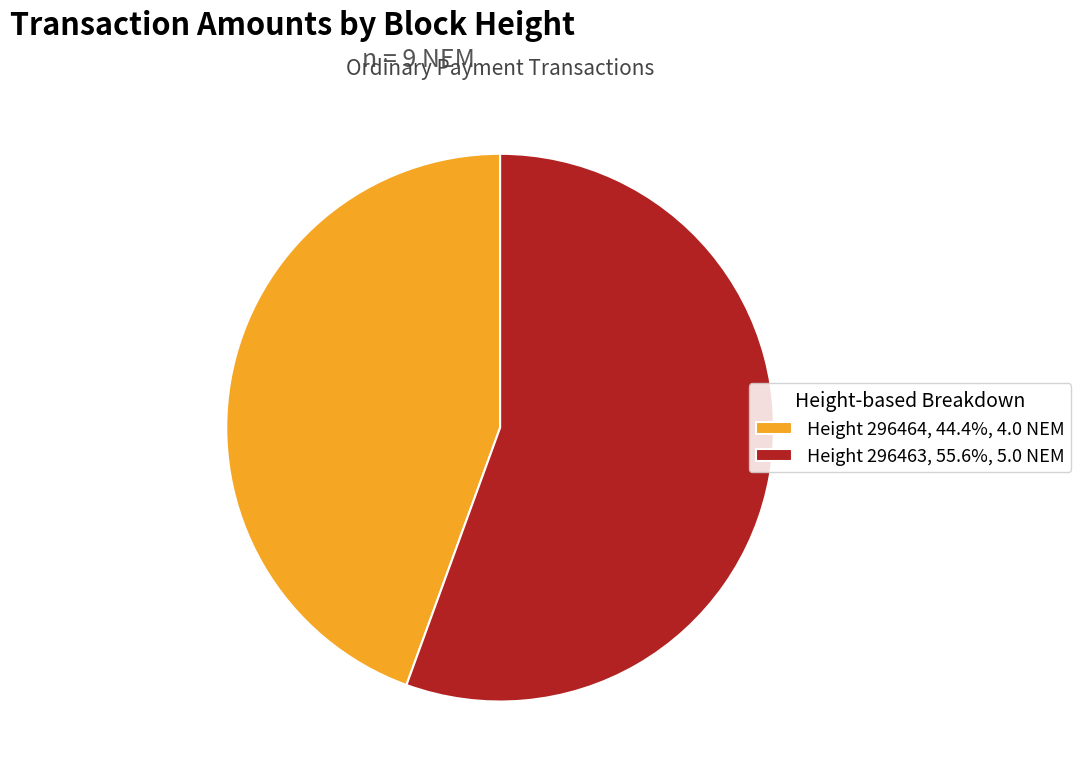

Combined, do Height 296464, 44.4%, 4.0 NEM and Height 296463, 55.6%, 5.0 NEM account for over 50%?

Yes